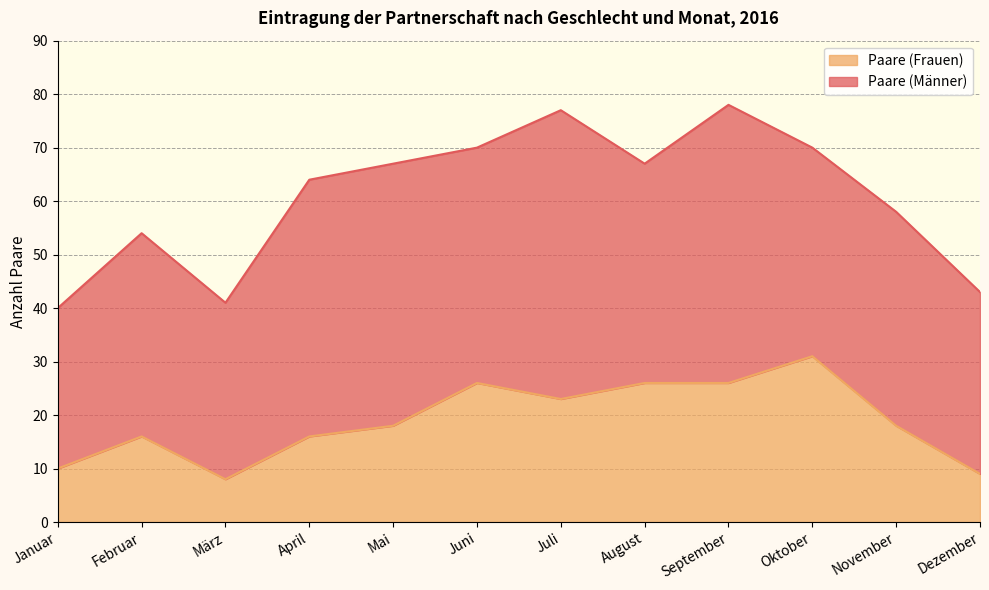

Does the chart display data point markers on the line(s)?

No